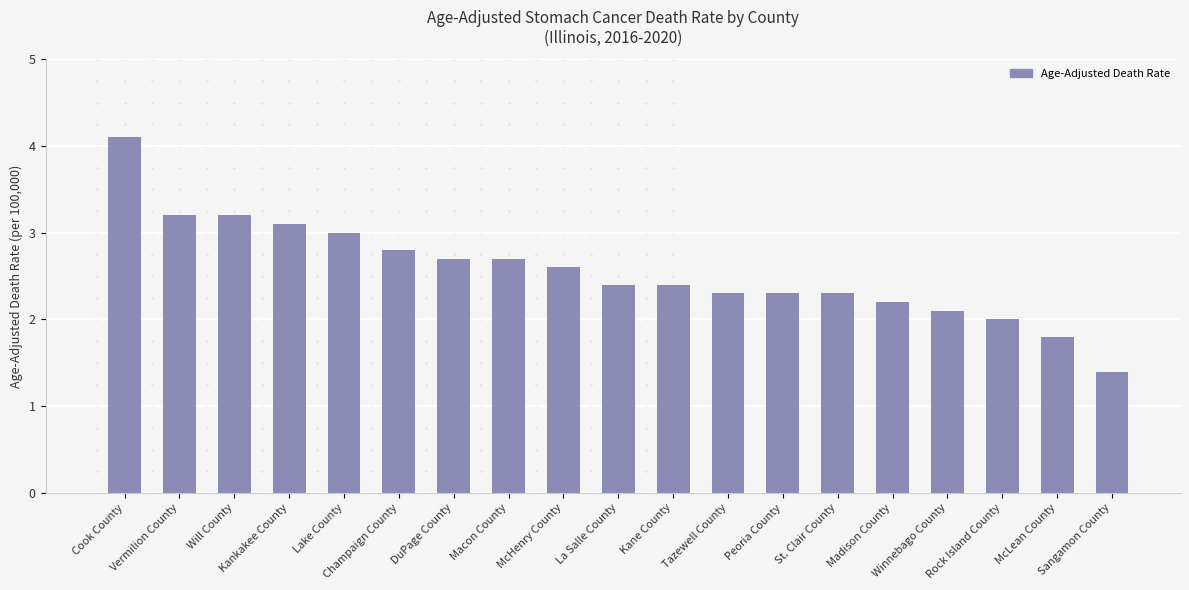

What is the sum of all values?

48.6